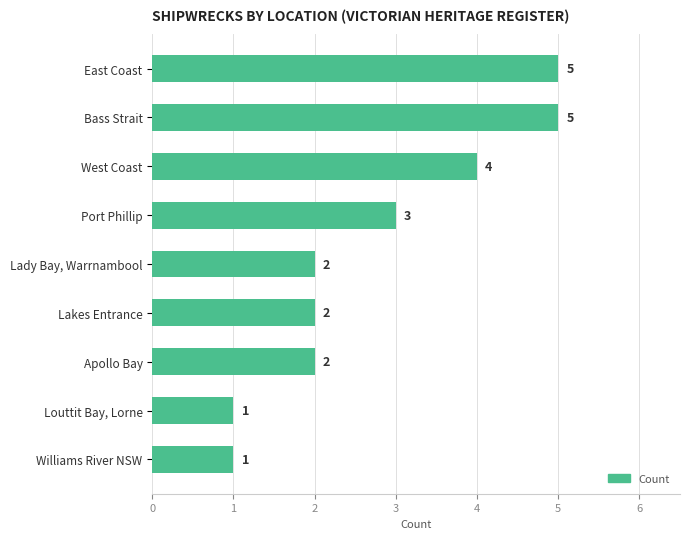

Reading bottom to top, transcribe all the data shown in this chart.

1	1	2	2	2	3	4	5	5